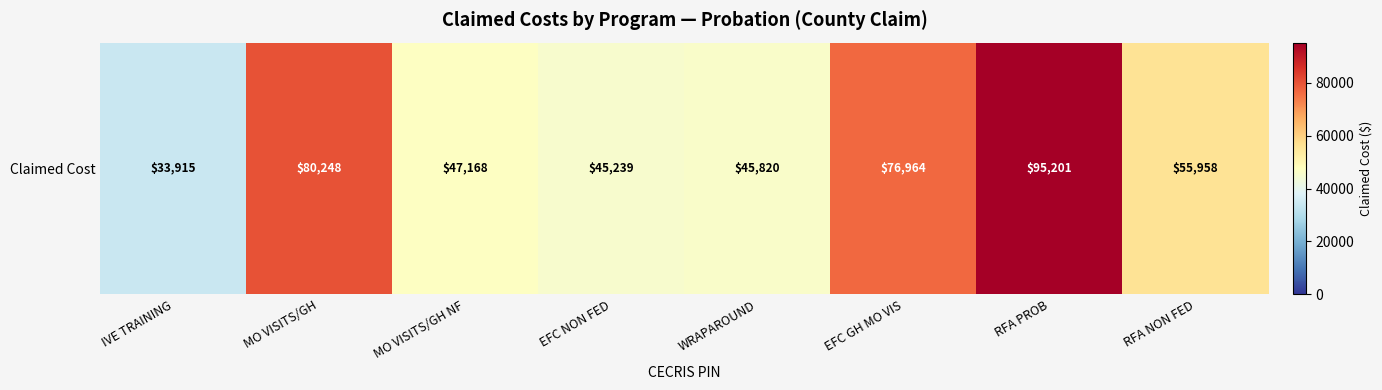

List the labels in order of value, largest first.

RFA PROB, MO VISITS/GH, EFC GH MO VIS, RFA NON FED, MO VISITS/GH NF, WRAPAROUND, EFC NON FED, IVE TRAINING